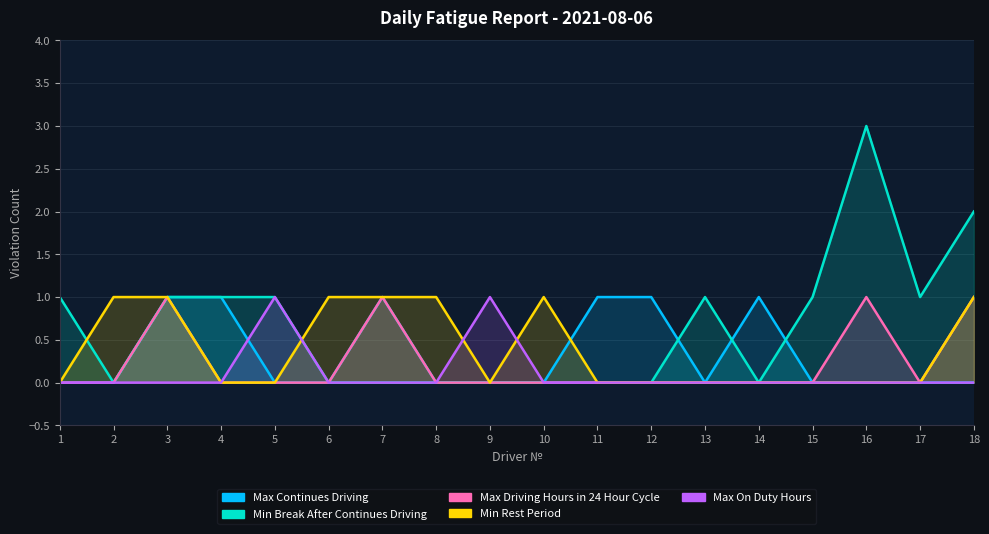

The Min Rest Period series shows 0 at 14. True or false?

True